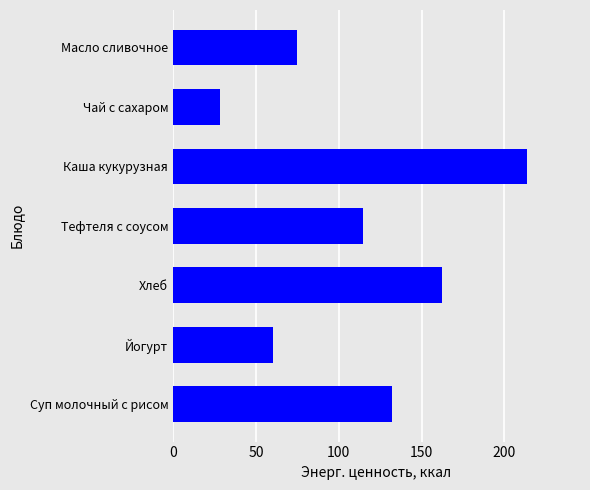

Reading bottom to top, extract all data points from this chart.

Суп молочный с рисом=132.4	Йогурт=60.0	Хлеб=162.2	Тефтеля с соусом=114.4	Каша кукурузная=213.6	Чай с сахаром=28.0	Масло сливочное=75.0